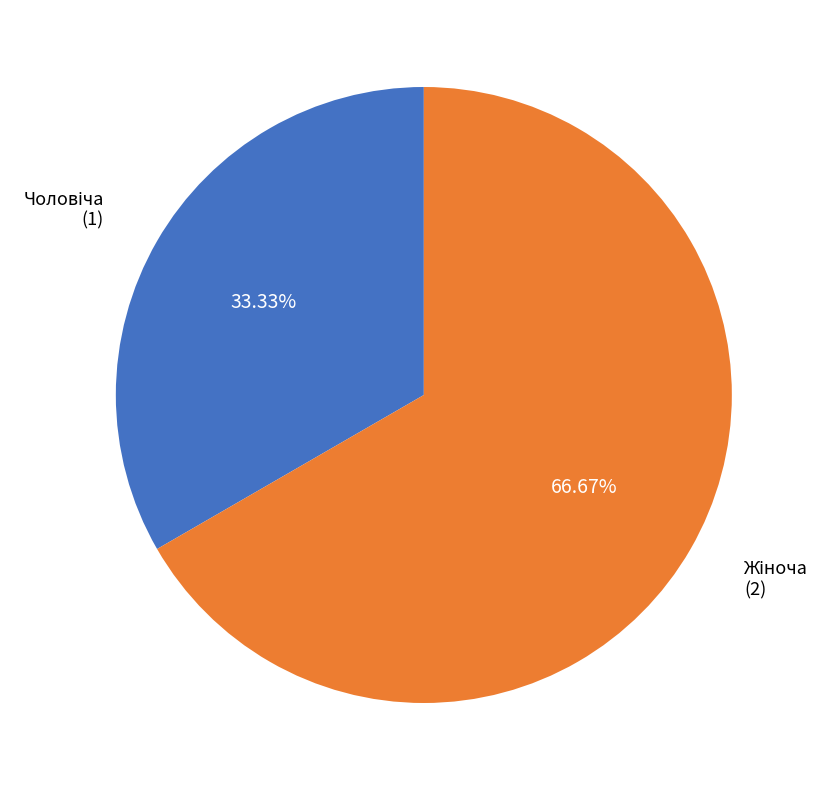

Count the number of slices in the pie.

2